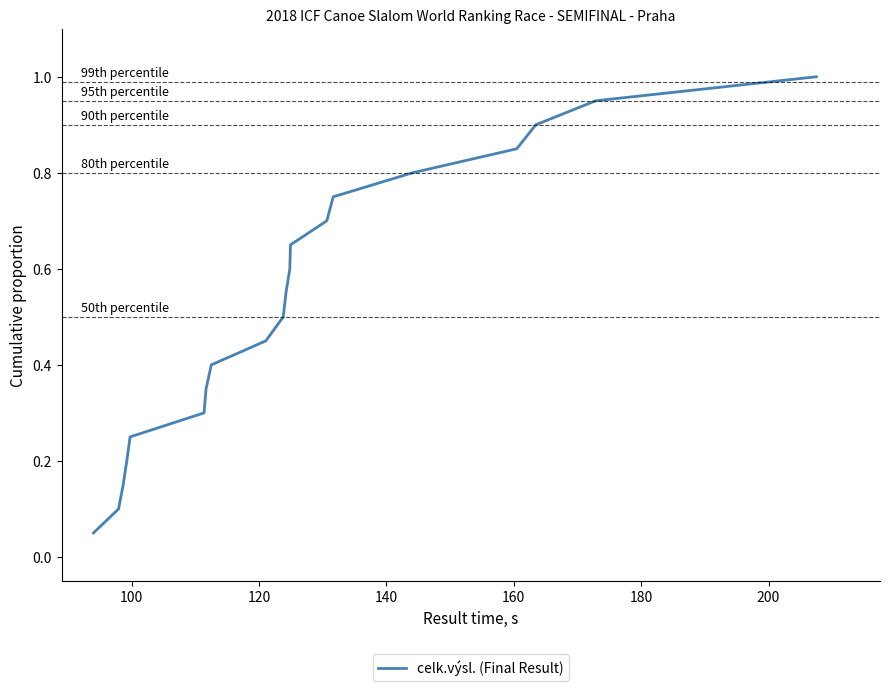

What is the greatest value displayed?

1.0